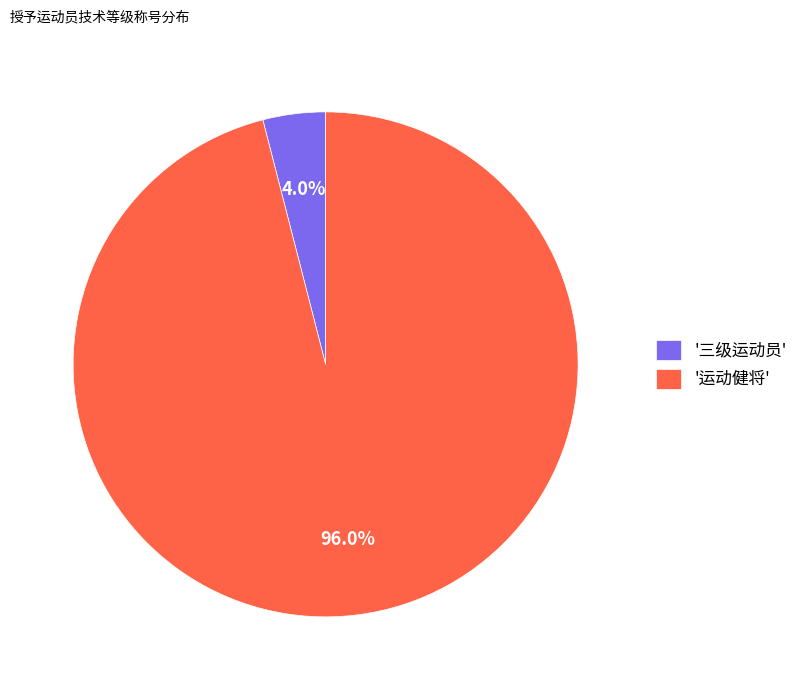

What is the ratio of the value at '运动健将' to the value at '三级运动员'?

24.0